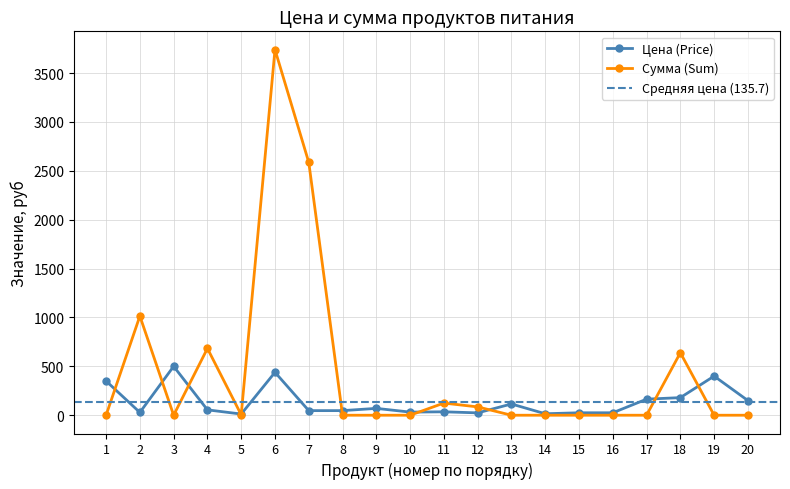

How many values in Сумма (Sum) are above zero?

8